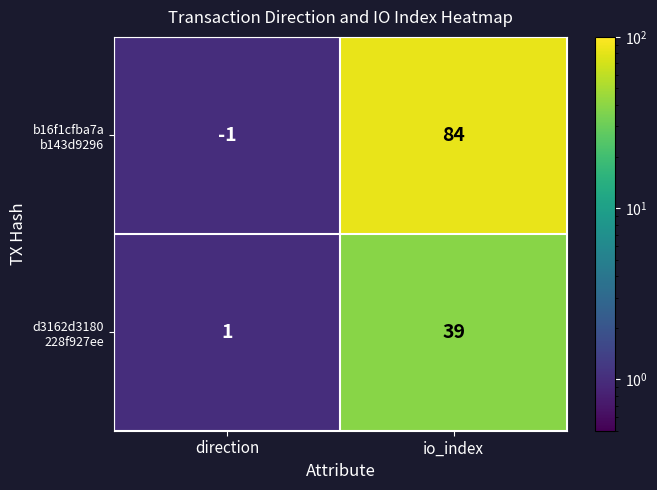

Which category has the lowest value across all series?

direction